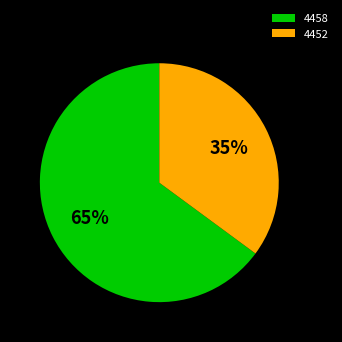

Rank the categories by value from highest to lowest.

4458, 4452